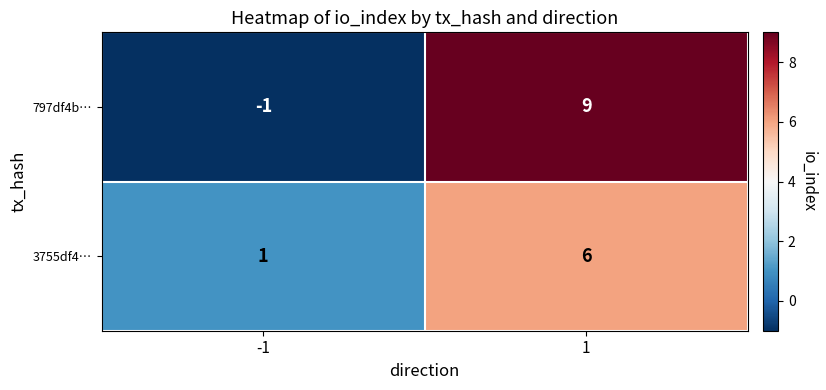

What is the maximum value shown in the chart?

9